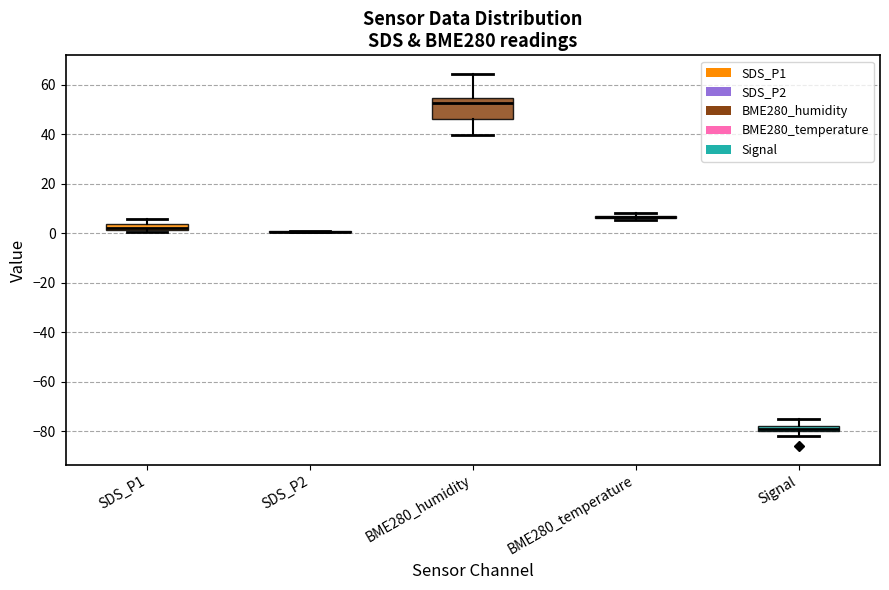

Which box is the tallest, from its lower edge to its upper edge?

BME280_humidity